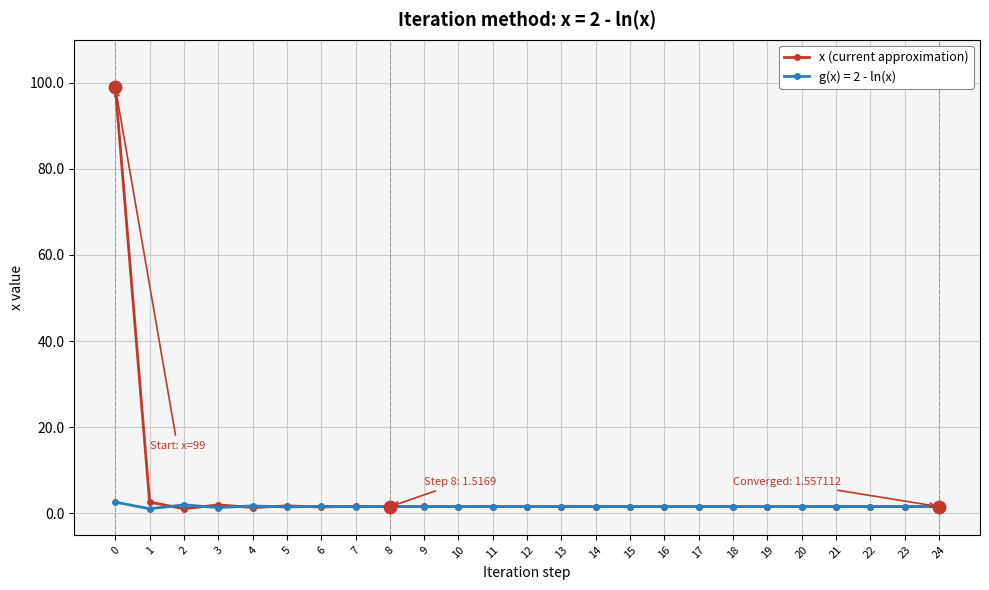

Which series has the widest spread of values?

x (current approximation)